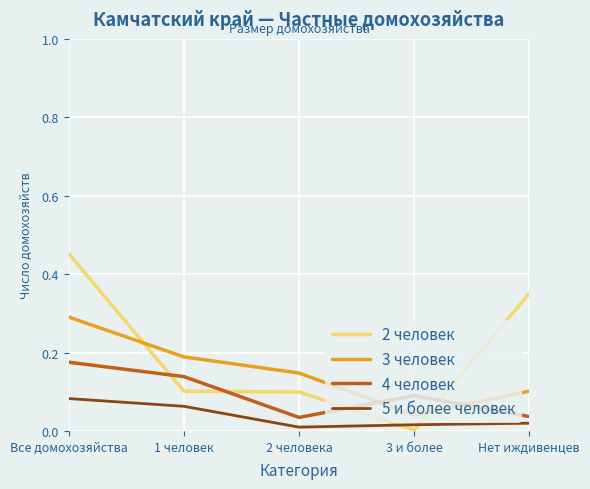

Rank the series by their maximum value, from highest to lowest.

2 человек, 3 человек, 4 человек, 5 и более человек